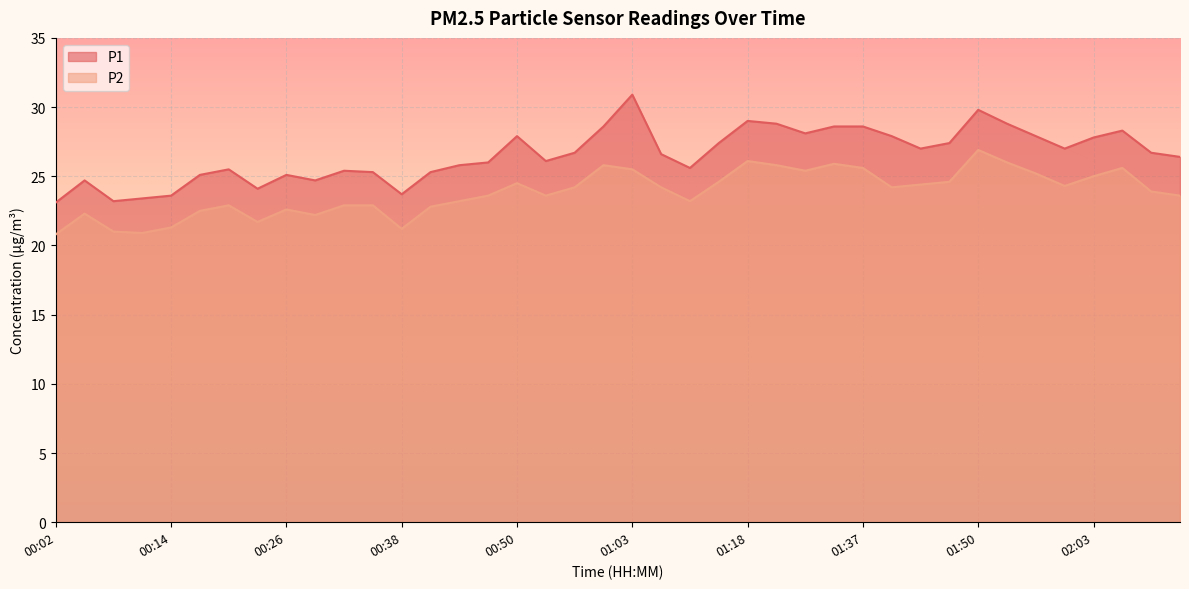

At 00:50, list the series in order from largest to smallest.

P1, P2